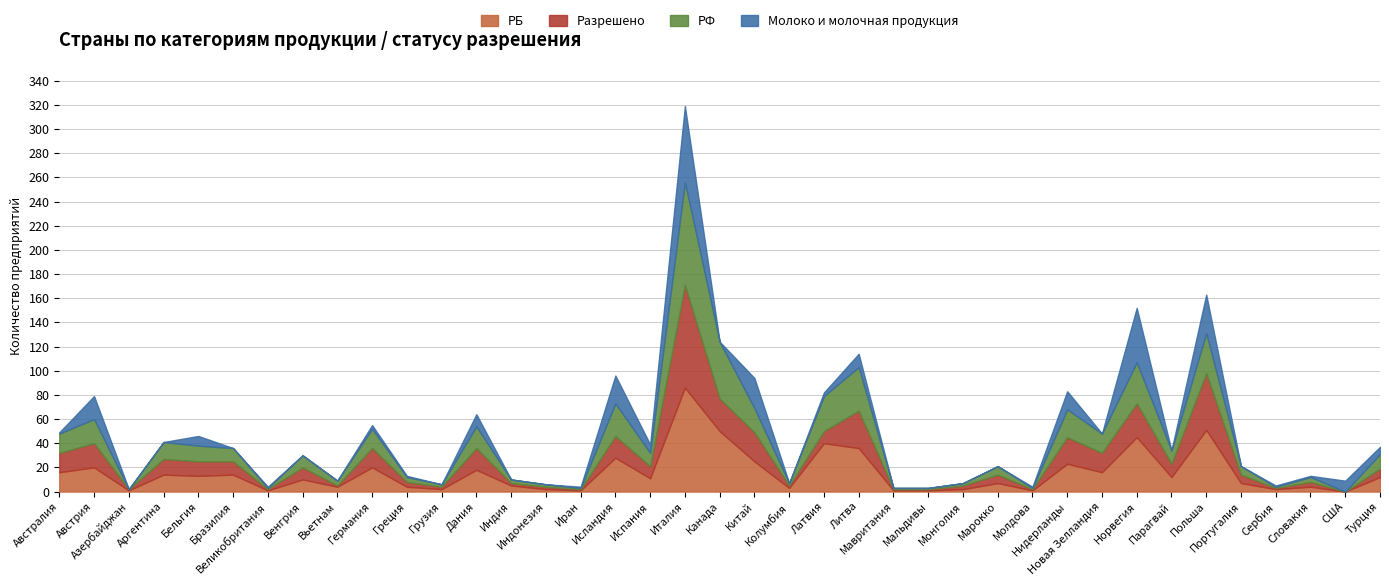

What are all the series names shown in the legend?

РБ, Разрешено, РФ, Молоко и молочная продукция